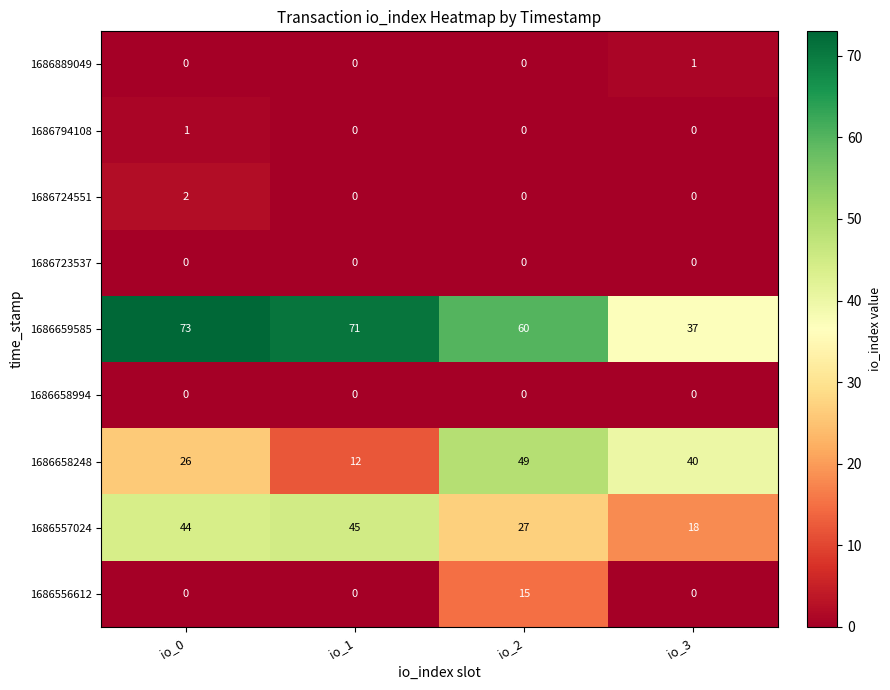

Which series changed the most between io_2 and io_3?

1686659585